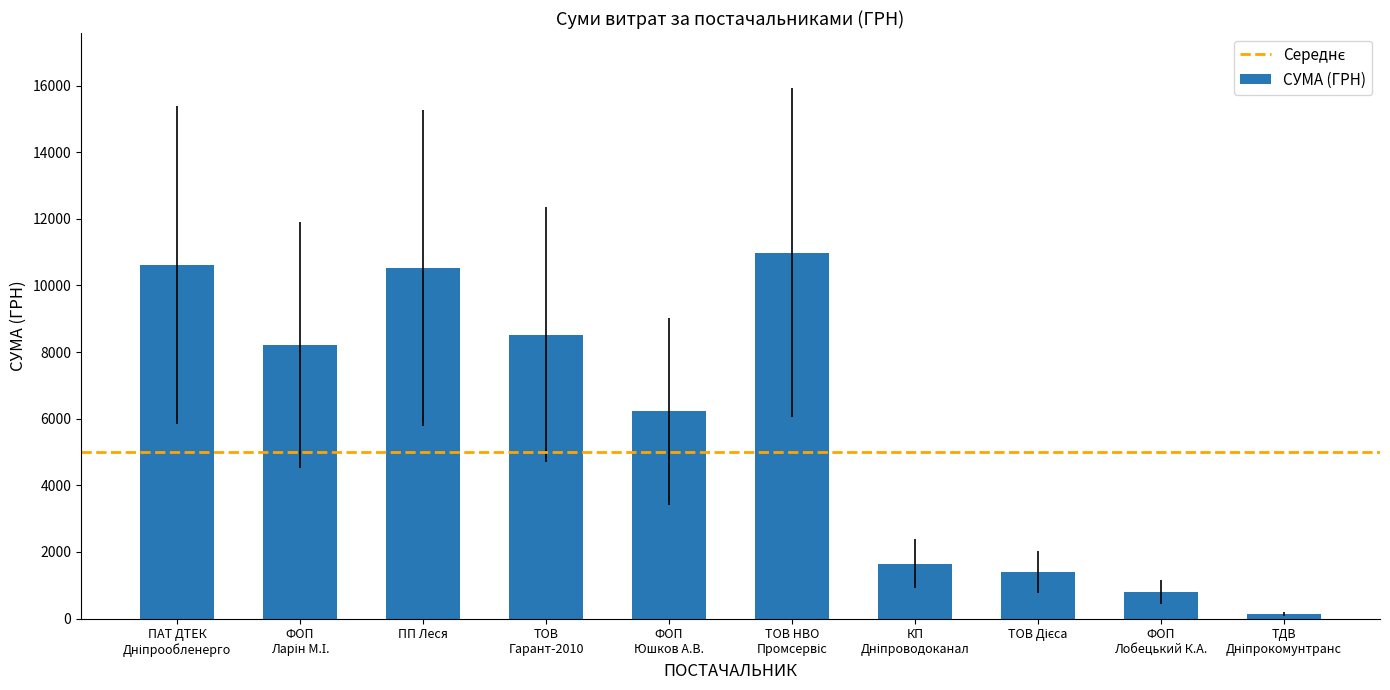

What is the label of the 2nd bar from the right?

ФОП
Лобецький К.А.